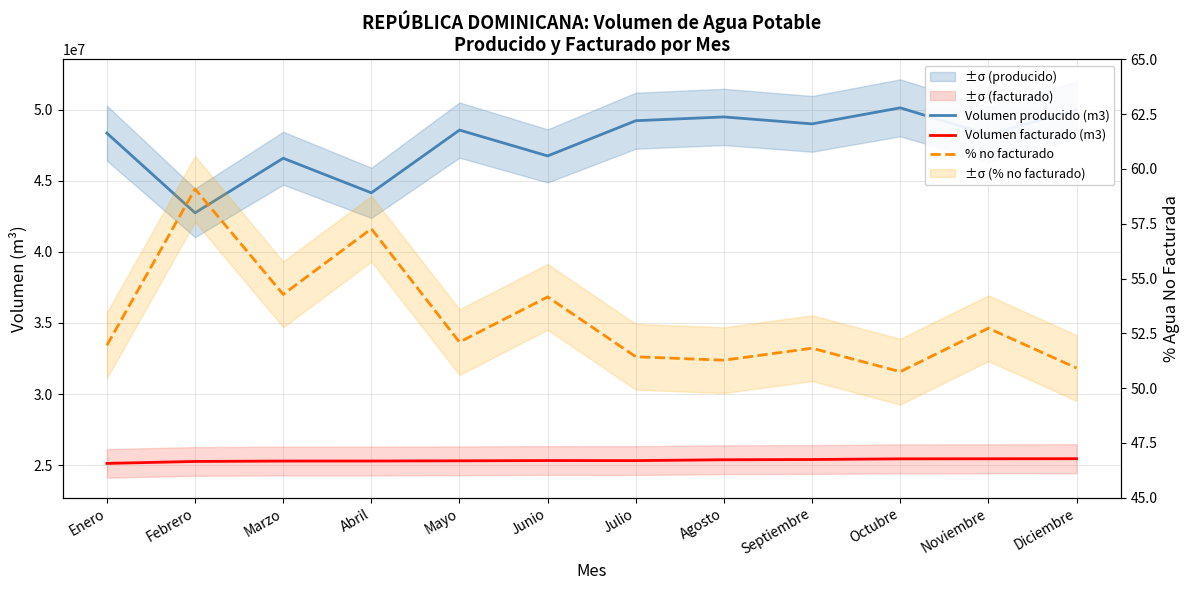

The value of % no facturado at Septiembre is 83.2. True or false?

False